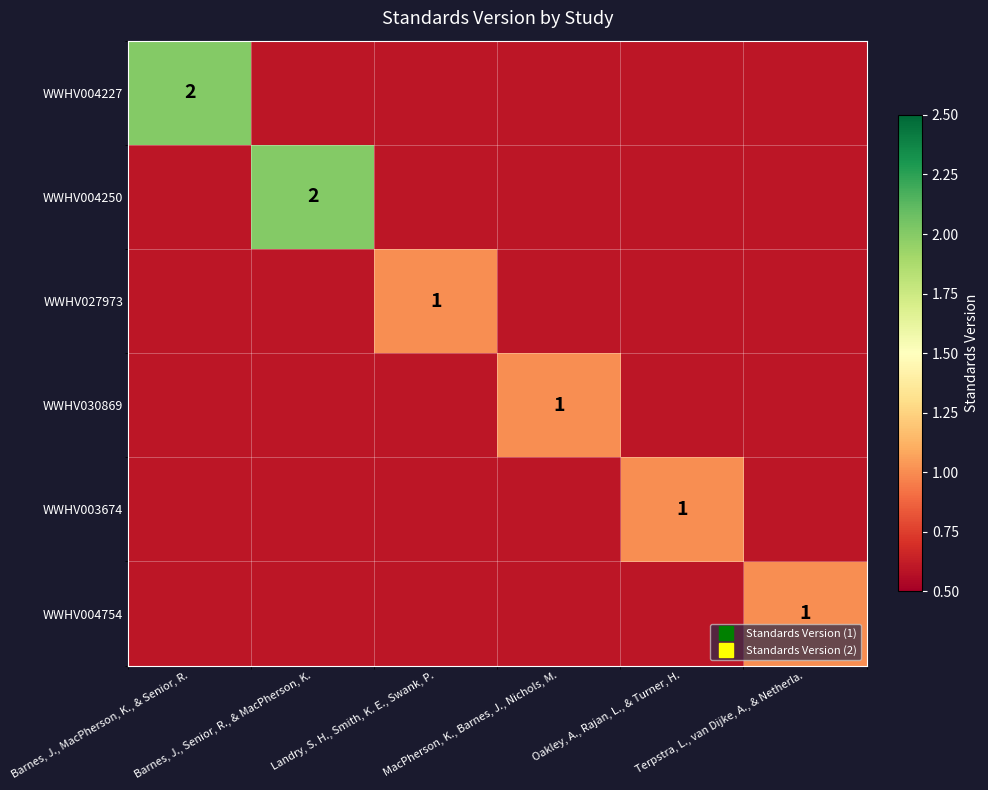

Read the WWHV004227 value at Barnes, J., MacPherson, K., & Senior, R..

2